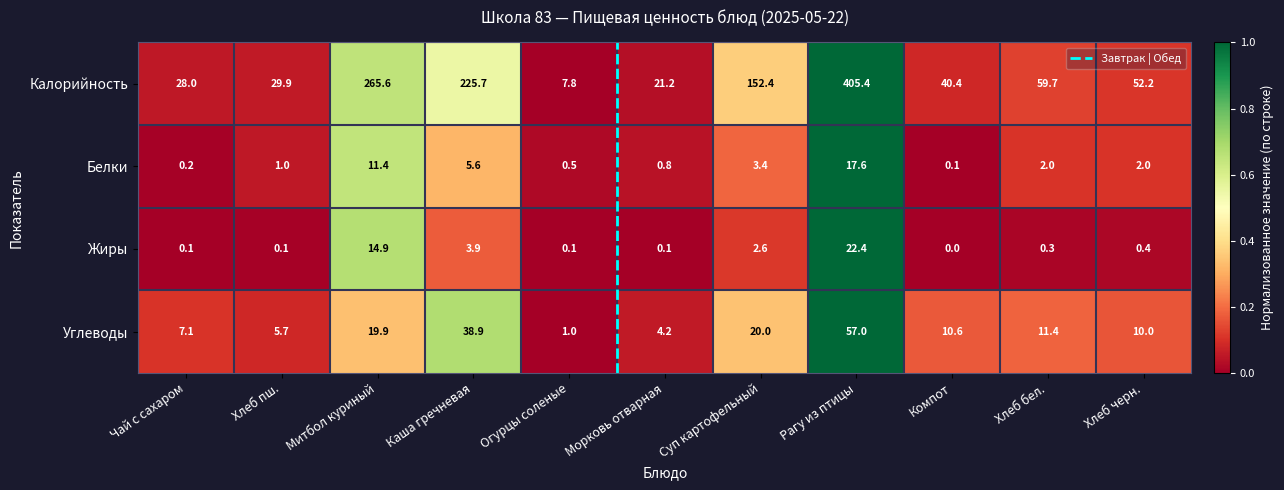

At Морковь отварная, list the series in order from smallest to largest.

Жиры, Белки, Углеводы, Калорийность